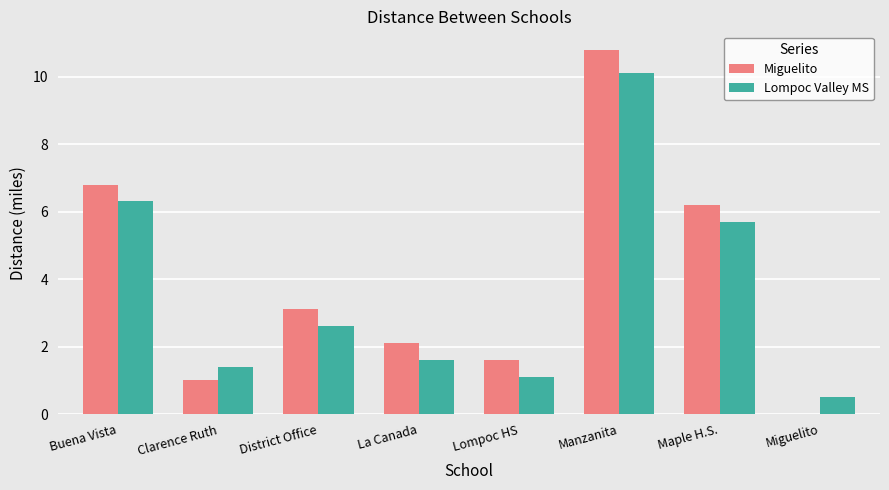

The Miguelito series shows 6.2 at Maple H.S.. True or false?

True